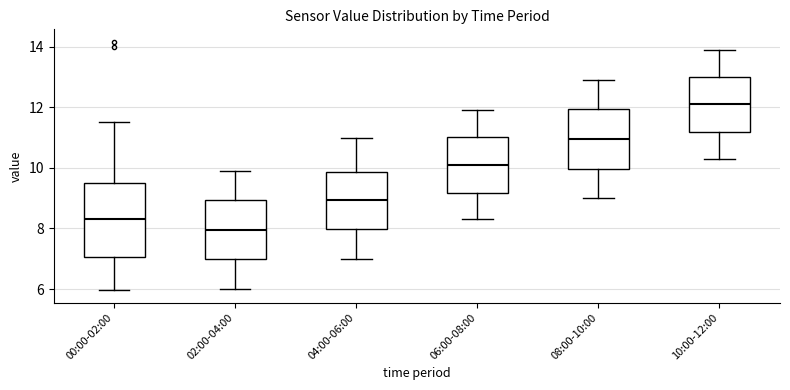

Reading left to right, transcribe this box plot: for each box, give where its median line is, the range the box spans, and where its two whiskers end, as read against the y-axis. The values are not printed on the chart, so give them approximately, as read against the axis.

00:00-02:00: median 8.4, box 7.0 to 9.6, whiskers 6.0 to 11.6
02:00-04:00: median 8.0, box 7.0 to 9.0, whiskers 6.0 to 10.0
04:00-06:00: median 9.0, box 8.0 to 9.8, whiskers 7.0 to 11.0
06:00-08:00: median 10.2, box 9.2 to 11.0, whiskers 8.4 to 12.0
08:00-10:00: median 11.0, box 10.0 to 12.0, whiskers 9.0 to 13.0
10:00-12:00: median 12.2, box 11.2 to 13.0, whiskers 10.4 to 14.0